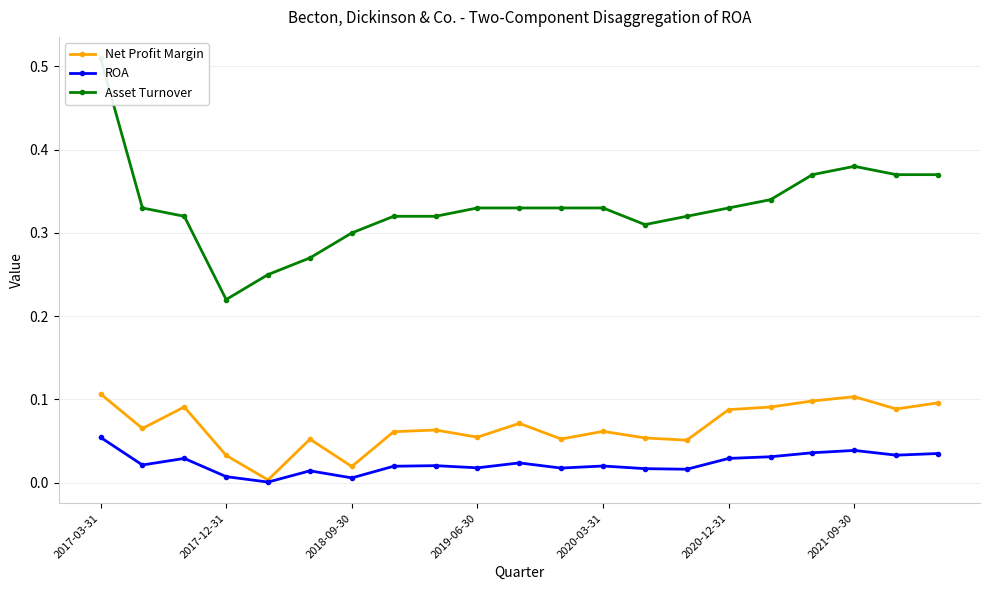

What is the average value of the Net Profit Margin series?

0.1